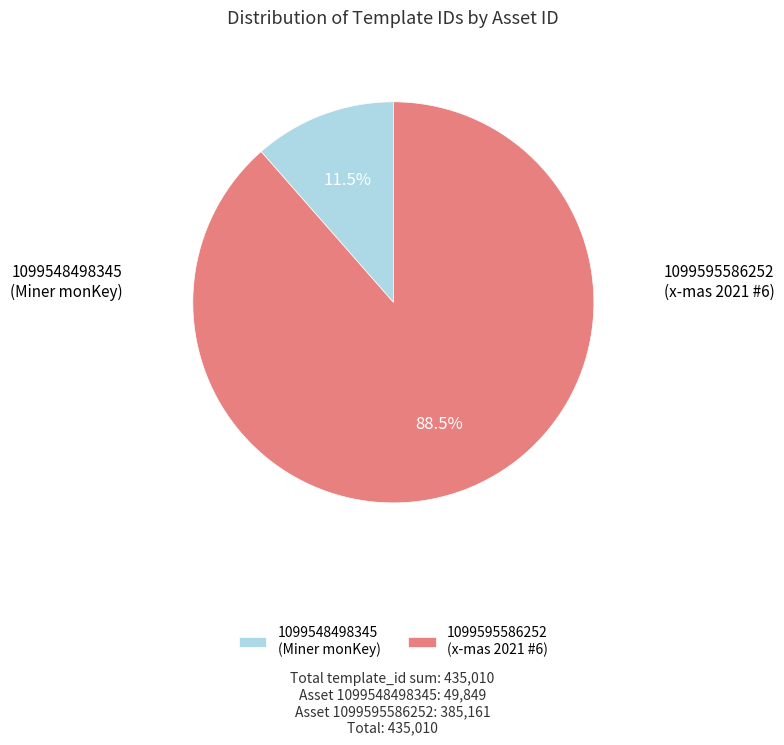

Approximately how many times larger is the value at 1099548498345 compared to 1099595586252?

0.1